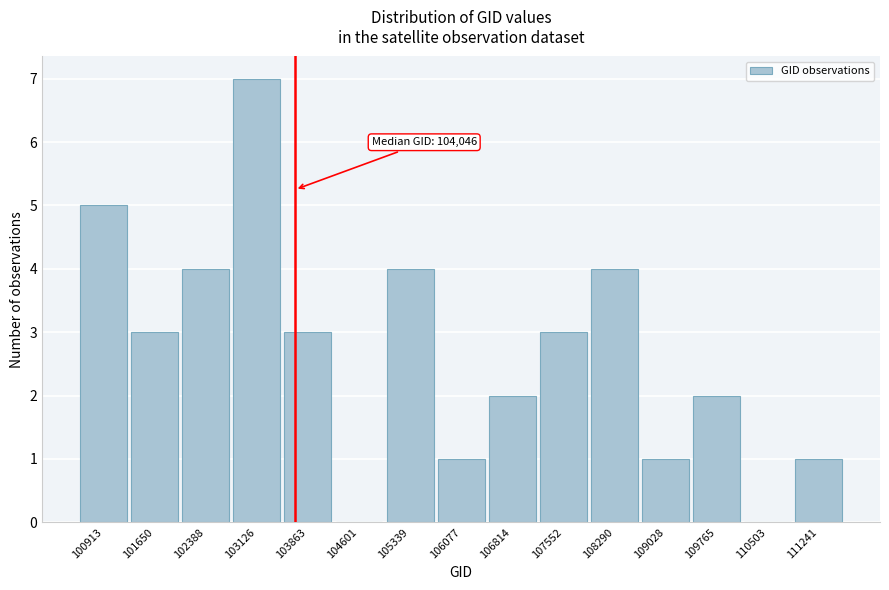

Reading right to left, what are all the values shown in this chart?

111241=1	110503=0	109765=2	109028=1	108290=4	107552=3	106814=2	106077=1	105339=4	104601=0	103863=3	103126=7	102388=4	101650=3	100913=5